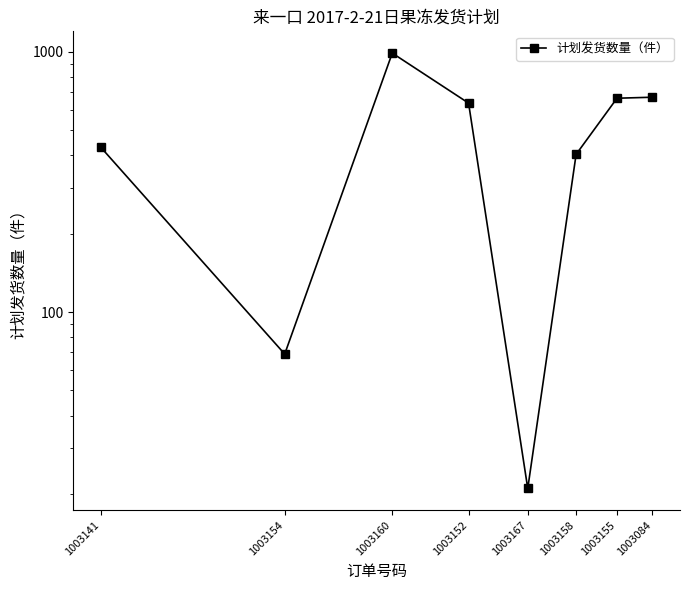

The chart shows a value of 1059 at 1003084. True or false?

False